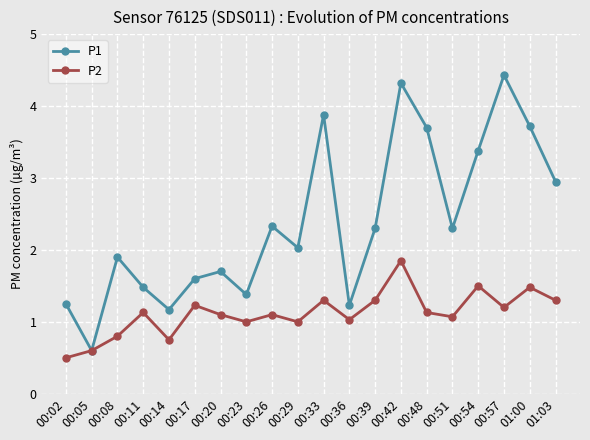

In P1, how many points are lower than both neighbors (excluding endpoints)?

6